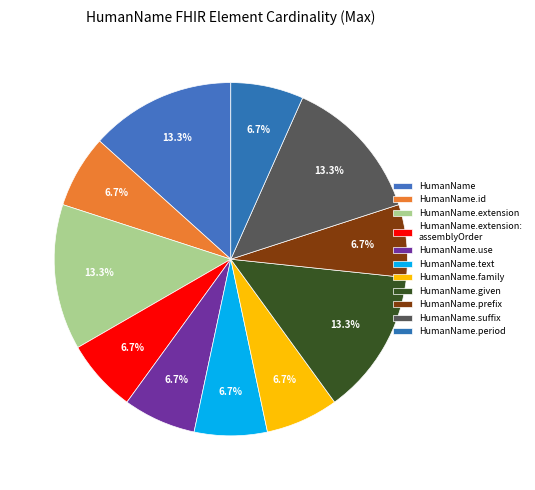

To the nearest percent, what is the average slice percentage?

9%